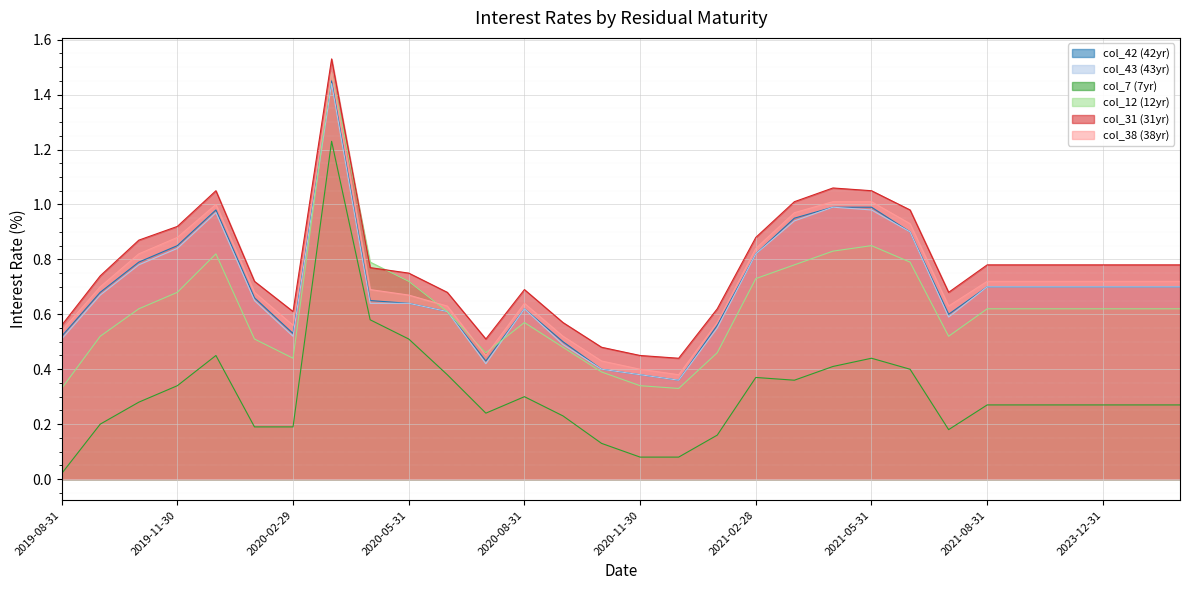

What is the difference between the maximum and second lowest values in the col_12 (12yr) series?

1.1